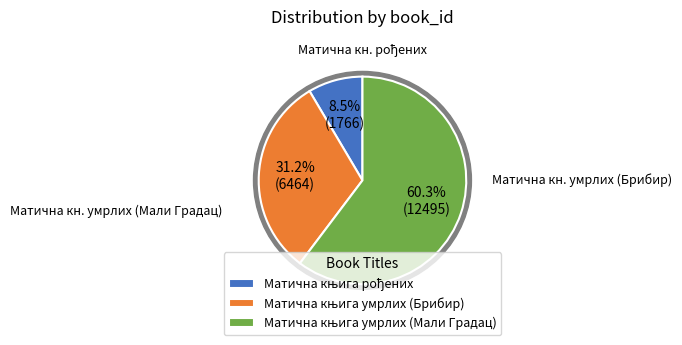

Which category accounts for the majority?

Матична књига умрлих (Мали Градац)